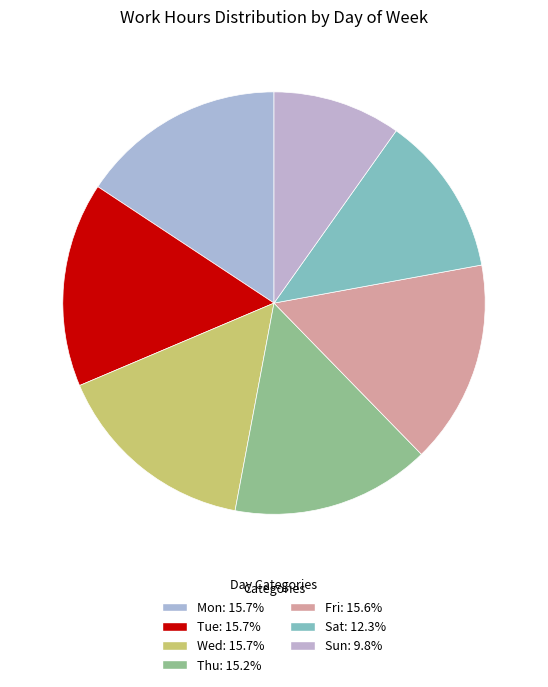

How many slices are in this pie chart?

7